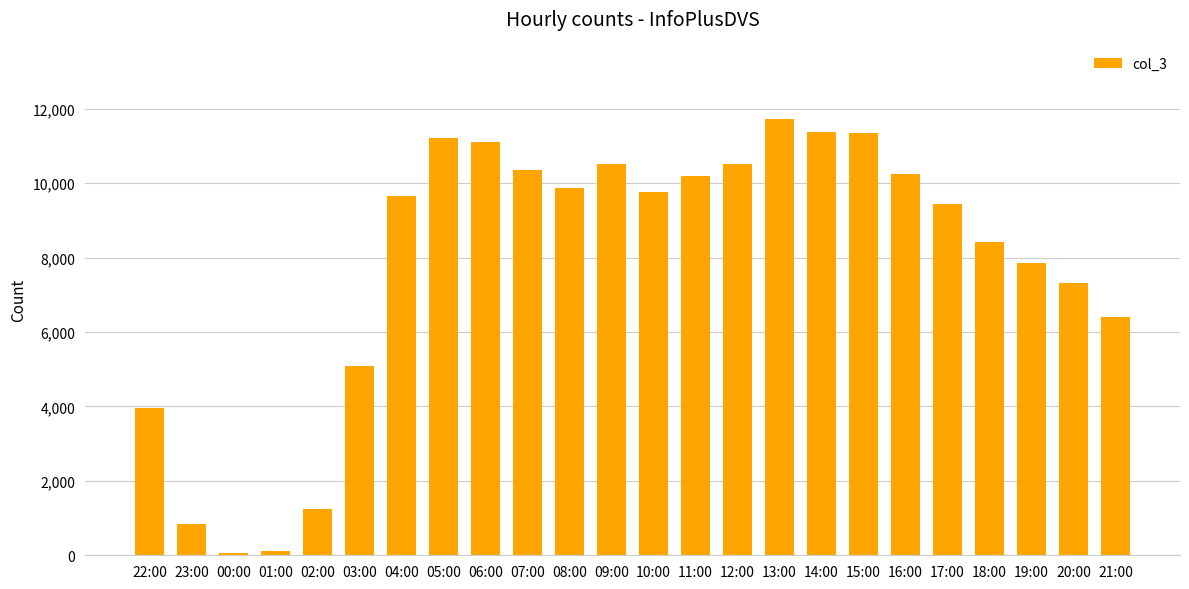

How many data points does each series have?

24